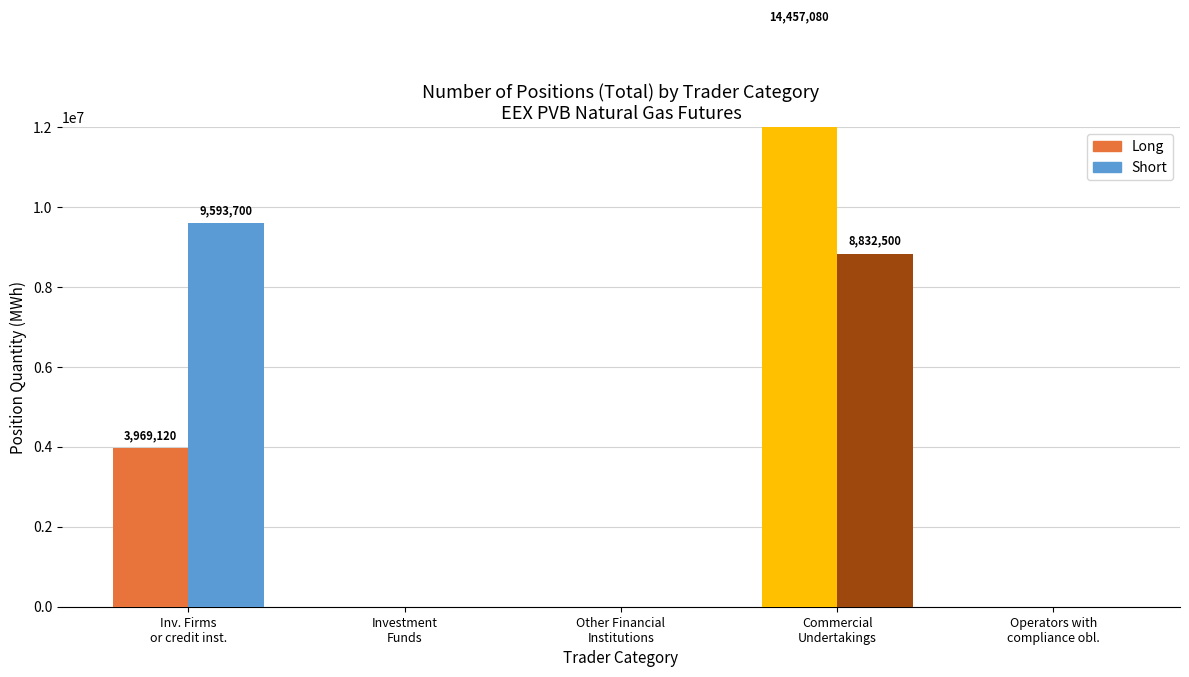

What are all the series names shown in the legend?

Long, Short